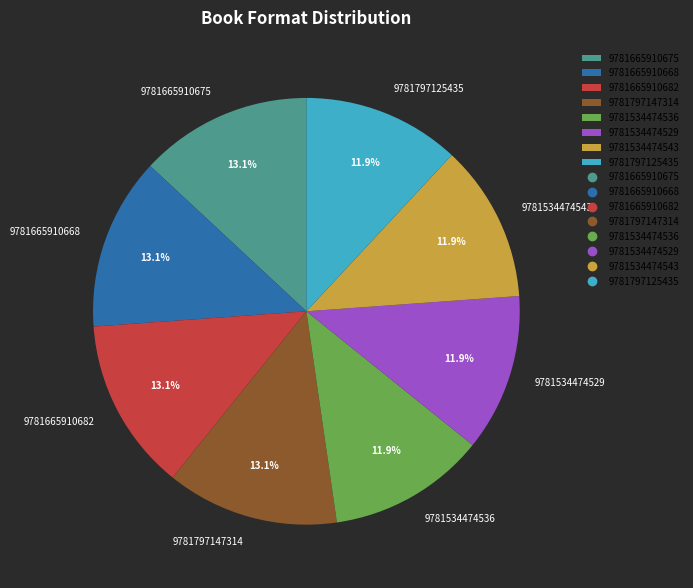

How much of the chart is everything except 9781797125435?

88.1%